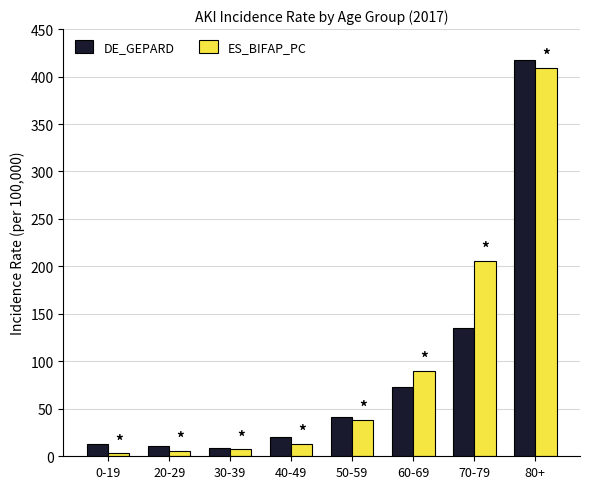

At 70-79, list the series in order from smallest to largest.

DE_GEPARD, ES_BIFAP_PC